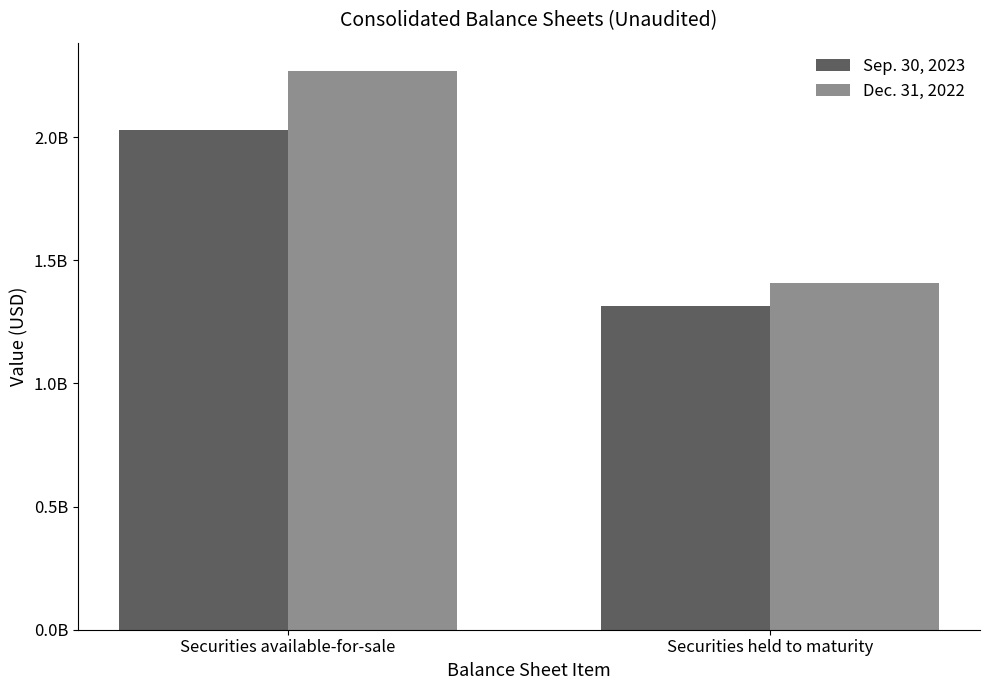

Are the bars horizontal?

No